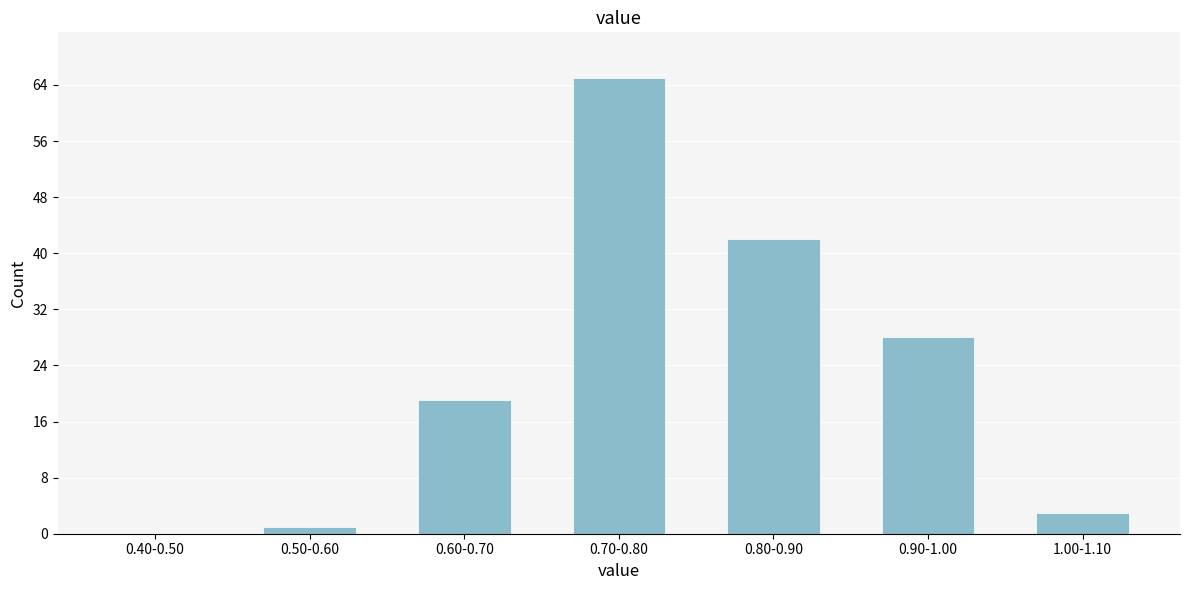

Reading left to right, extract all data points from this chart.

0.40-0.50=0	0.50-0.60=1	0.60-0.70=19	0.70-0.80=65	0.80-0.90=42	0.90-1.00=28	1.00-1.10=3